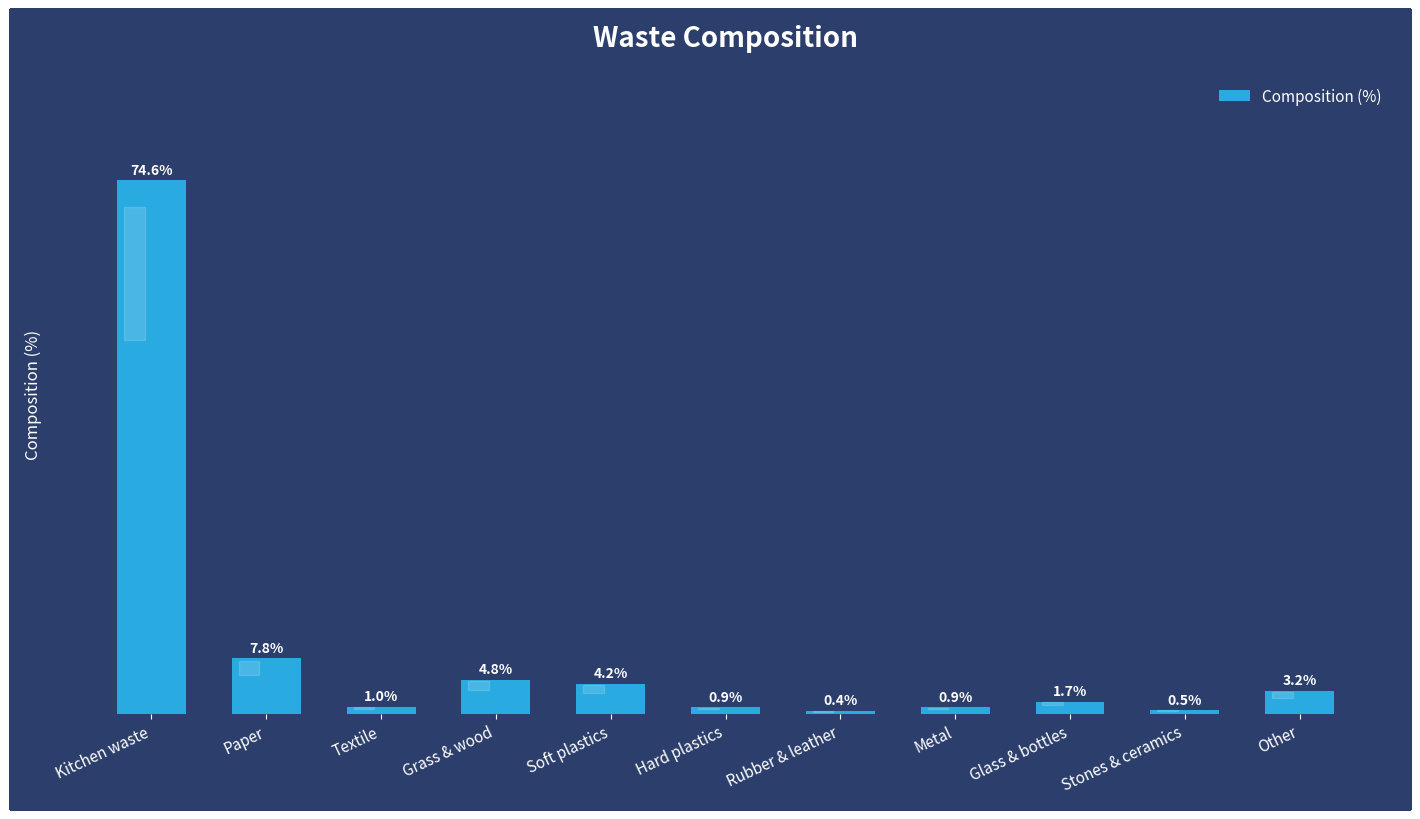

Between Paper and Glass & bottles, which is larger?

Paper